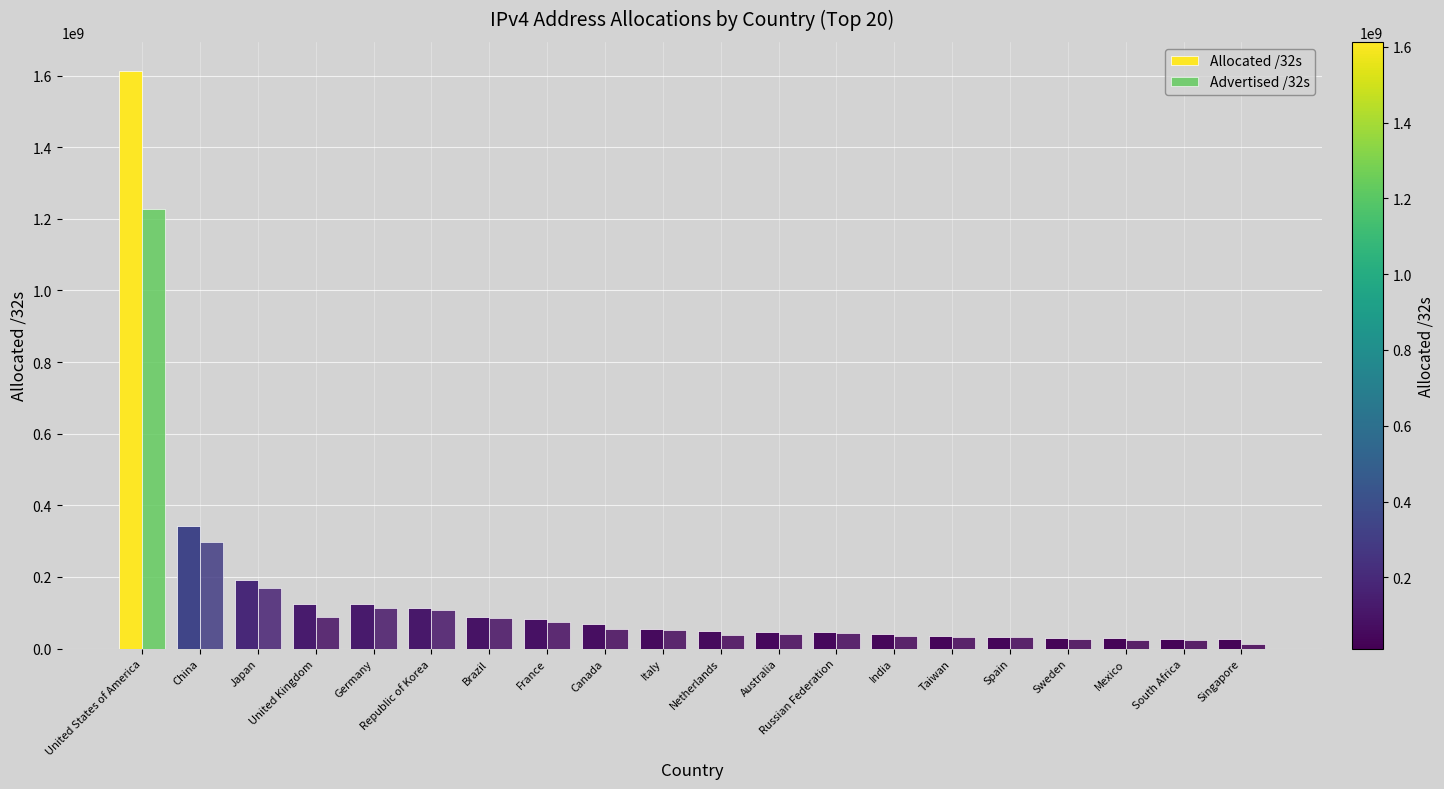

Which has a higher value, Italy or Sweden?

Italy